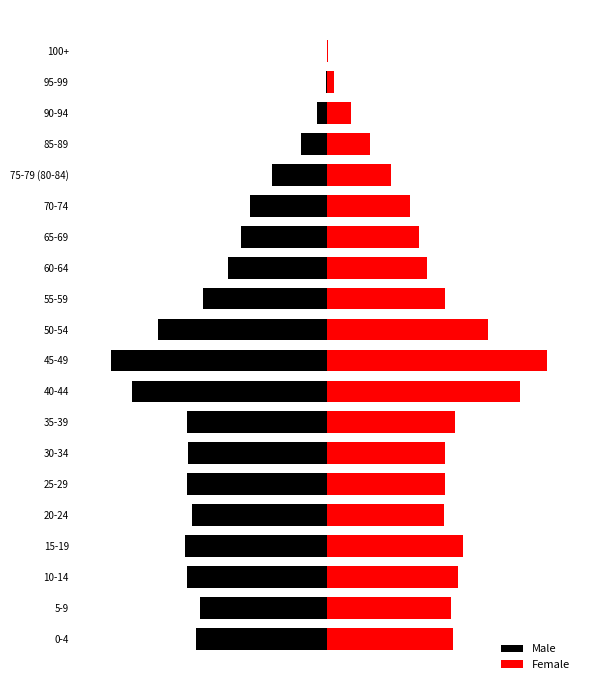

What is the total value across all series at 25-29?

-314